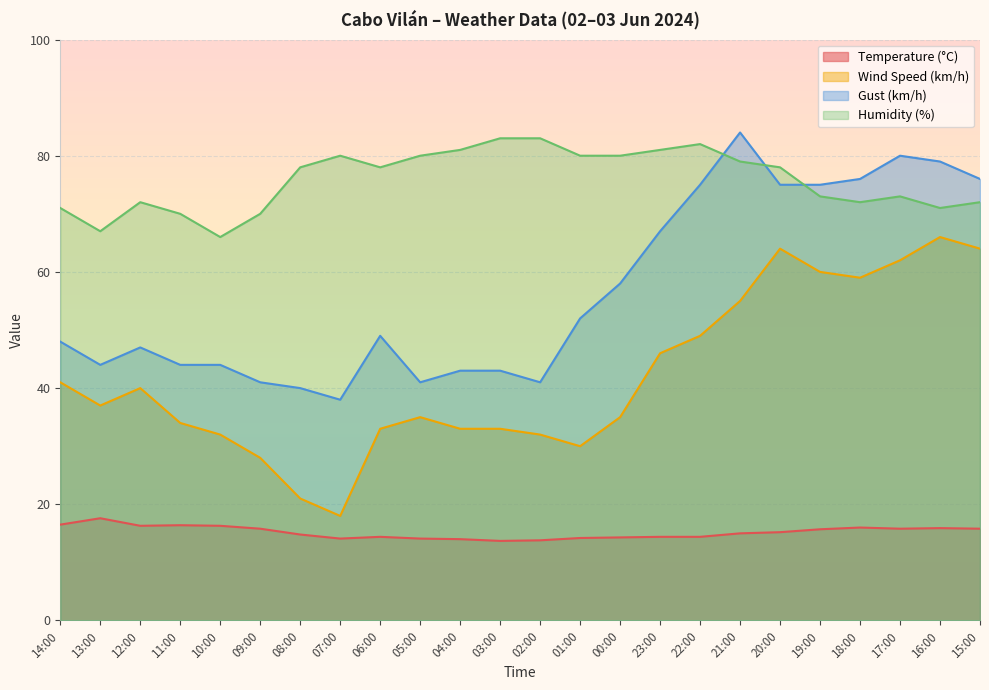

At which category does Wind Speed (km/h) reach its first local valley?

13:00